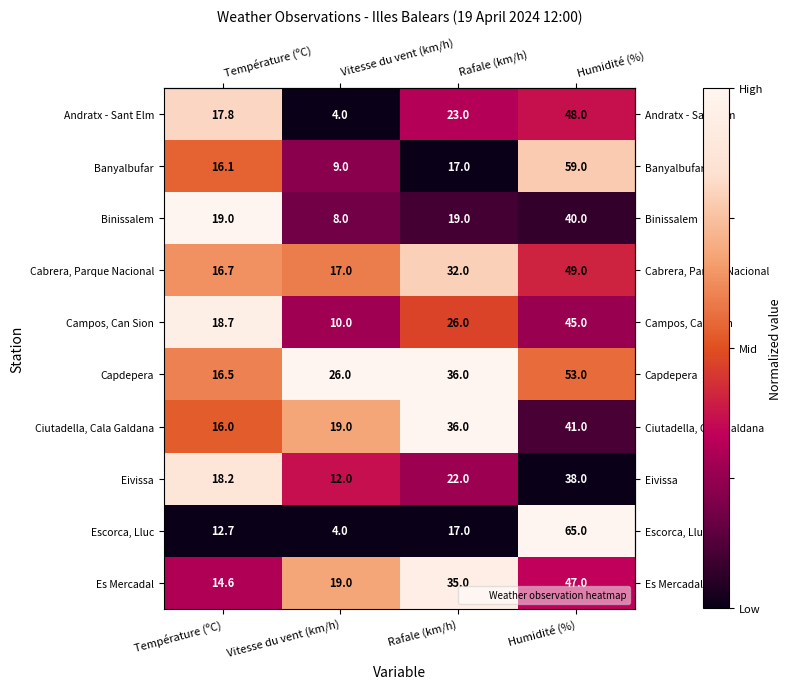

True or false: Campos, Can Sion has a value of 18.7 at Température (ºC).

True